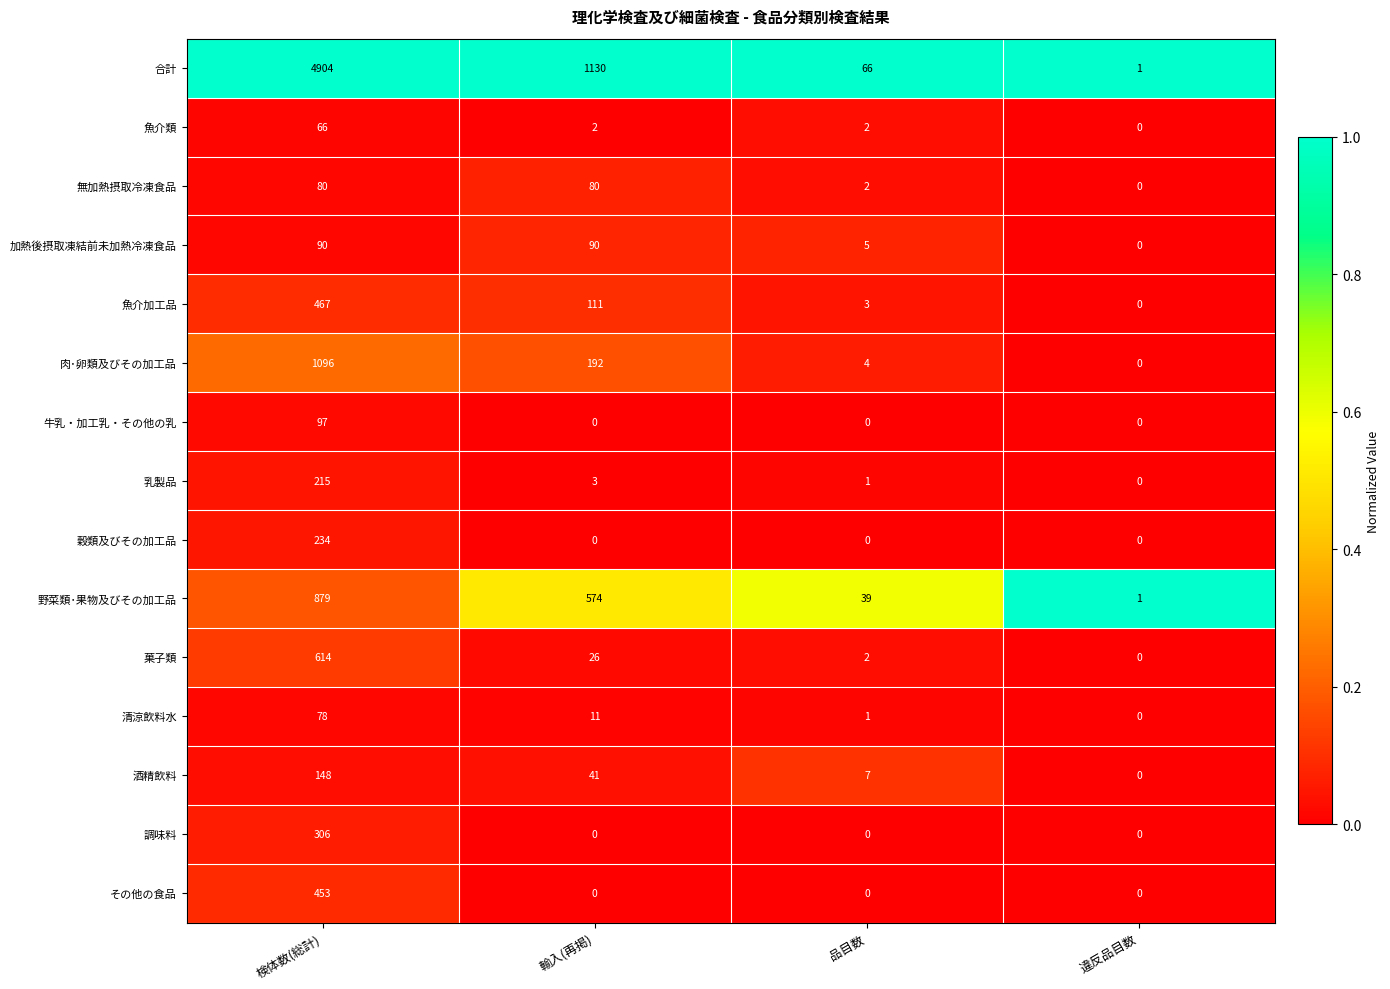

True or false: 清涼飲料水 has a value of 78 at 検体数(総計).

True